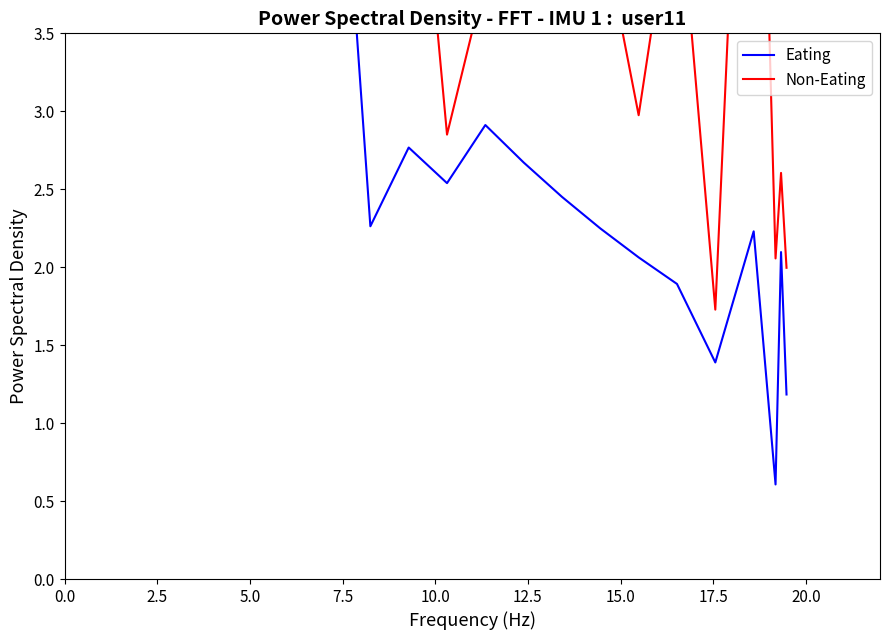

True or false: Non-Eating and Eating cross at least once.

True